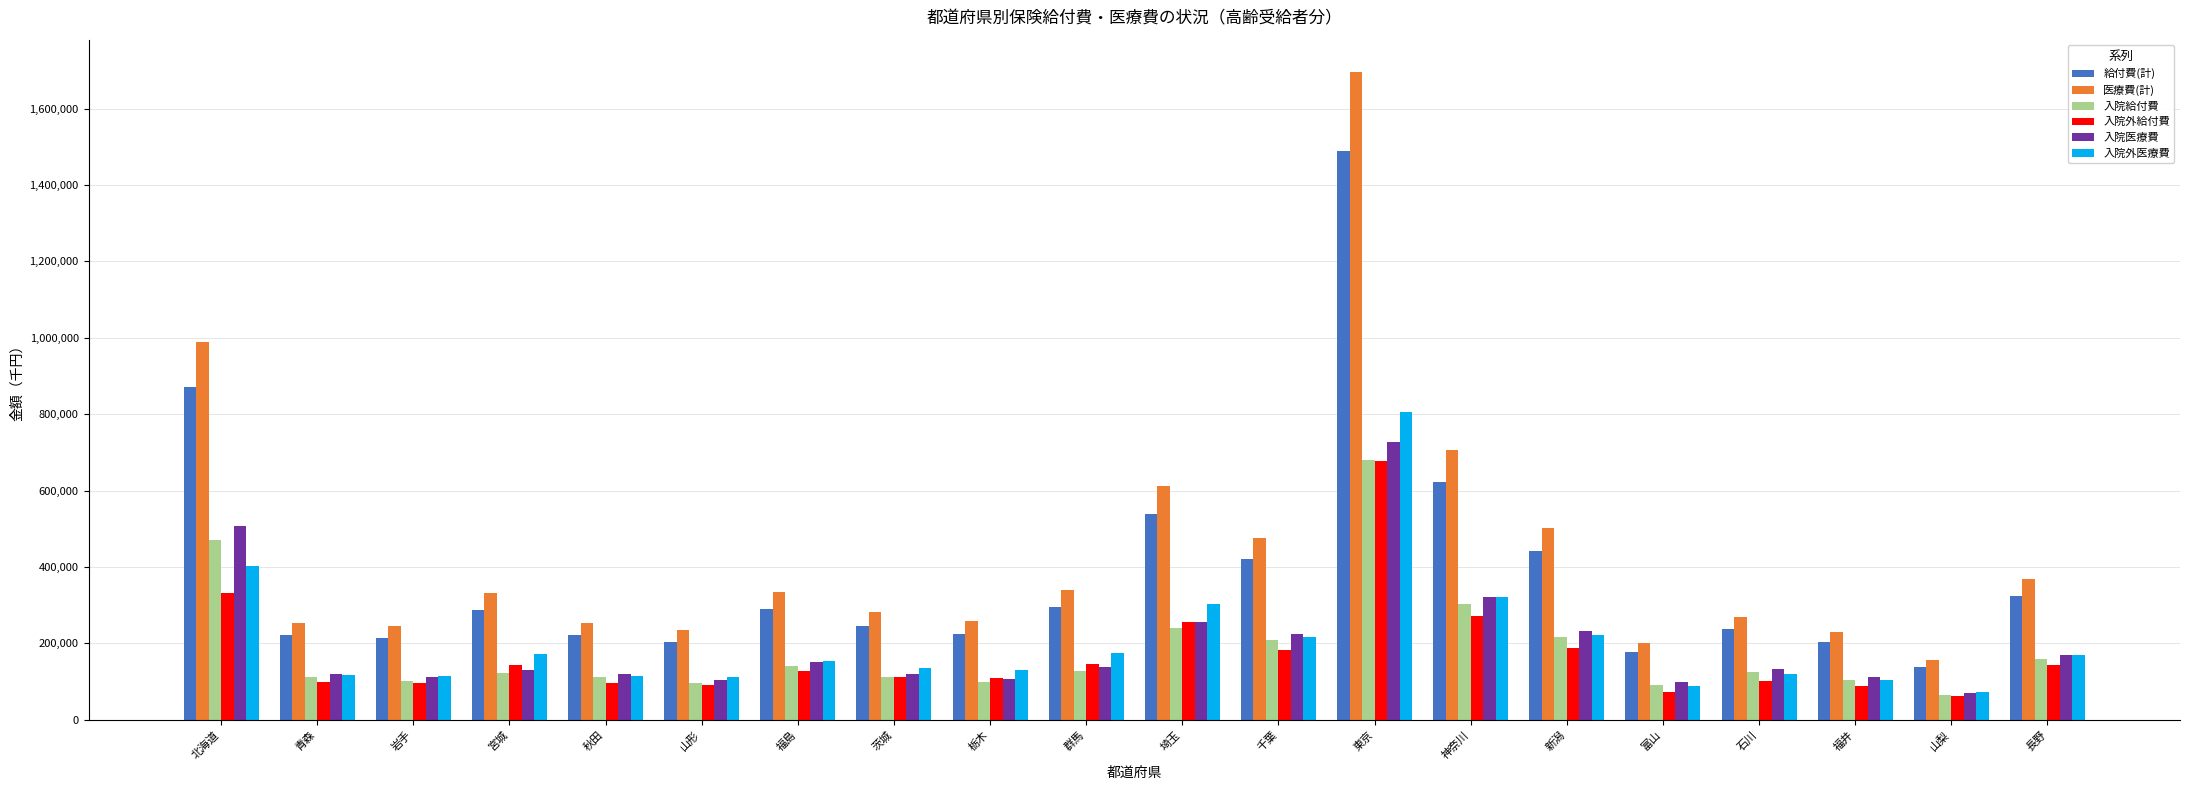

Is it true that 入院外給付費 equals 61118.5 at 山梨?

True